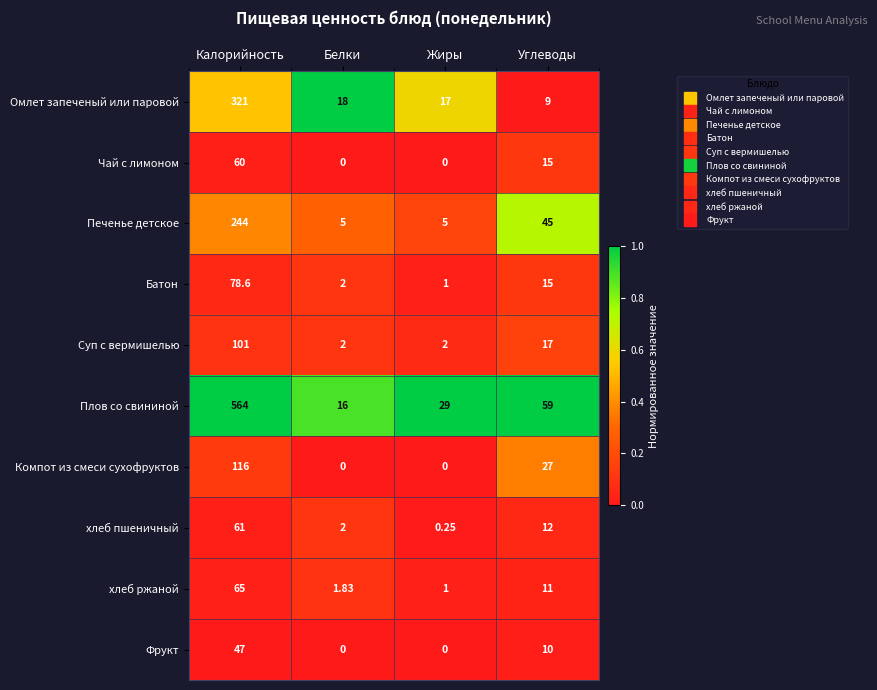

At which category is the sum across all series the highest?

Калорийность